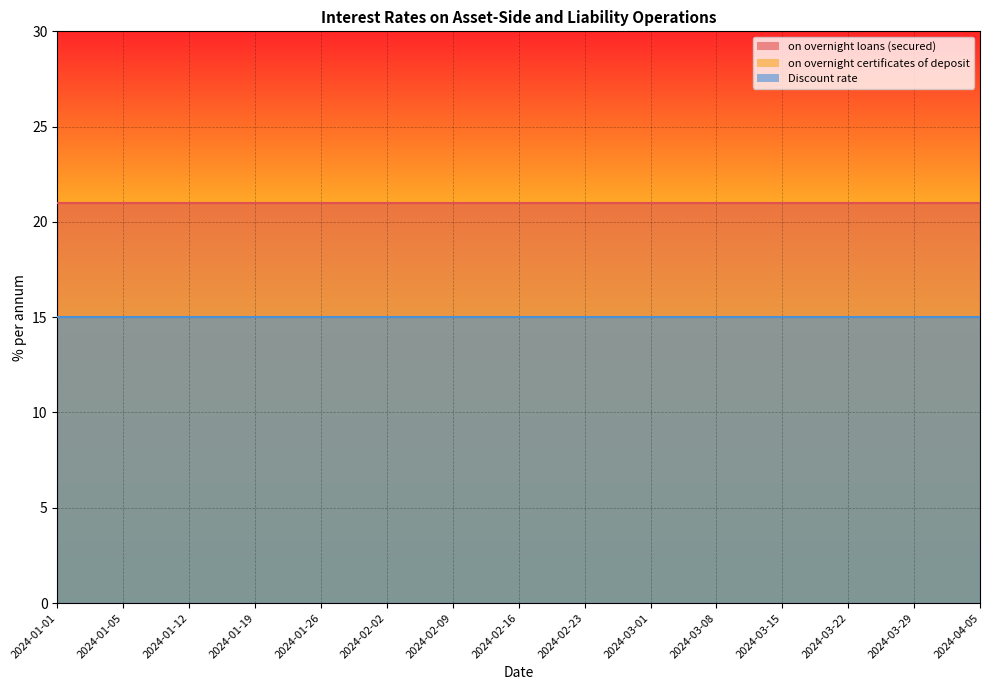

Rank the series by their maximum value, from highest to lowest.

on overnight loans (secured), on overnight certificates of deposit, Discount rate